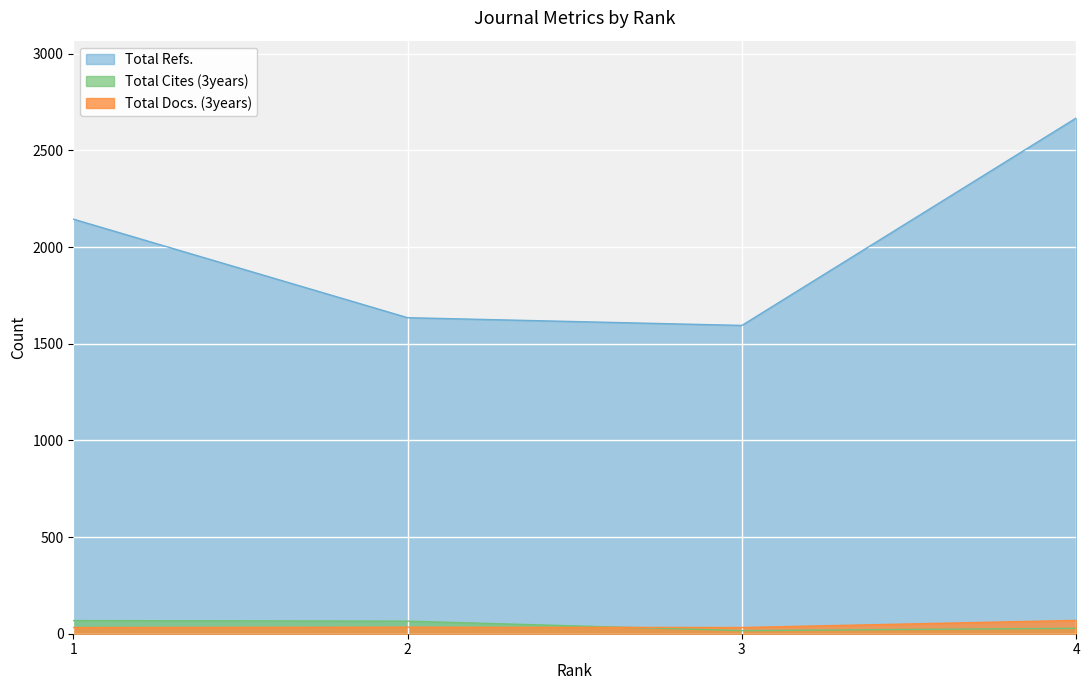

What is the difference between the Total Refs. values at 2 and 1?

510